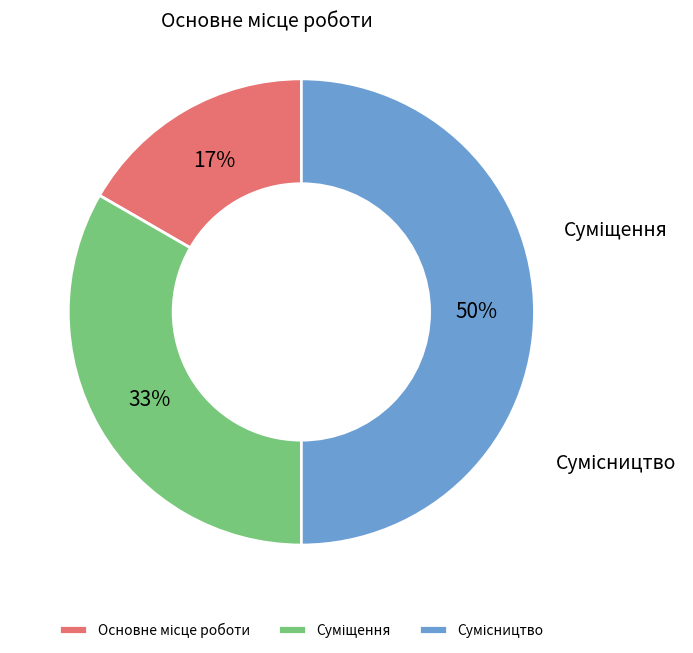

How much of the chart is everything except Сумісництво?

50.0%